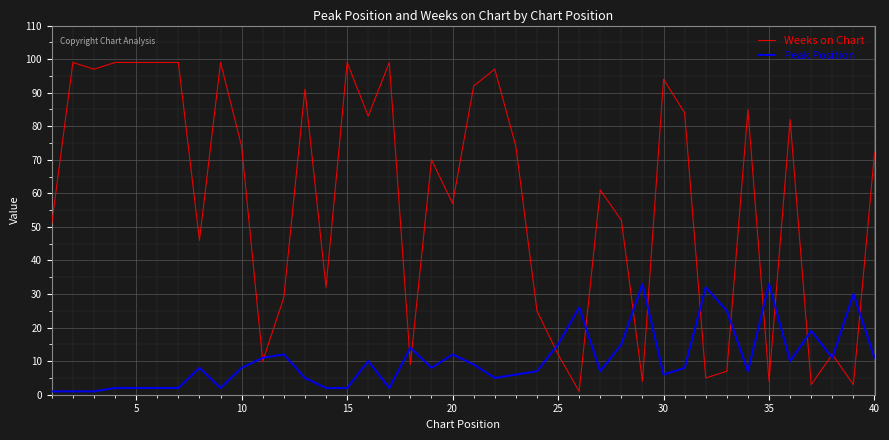

At how many categories does at least one series exceed 65?

21